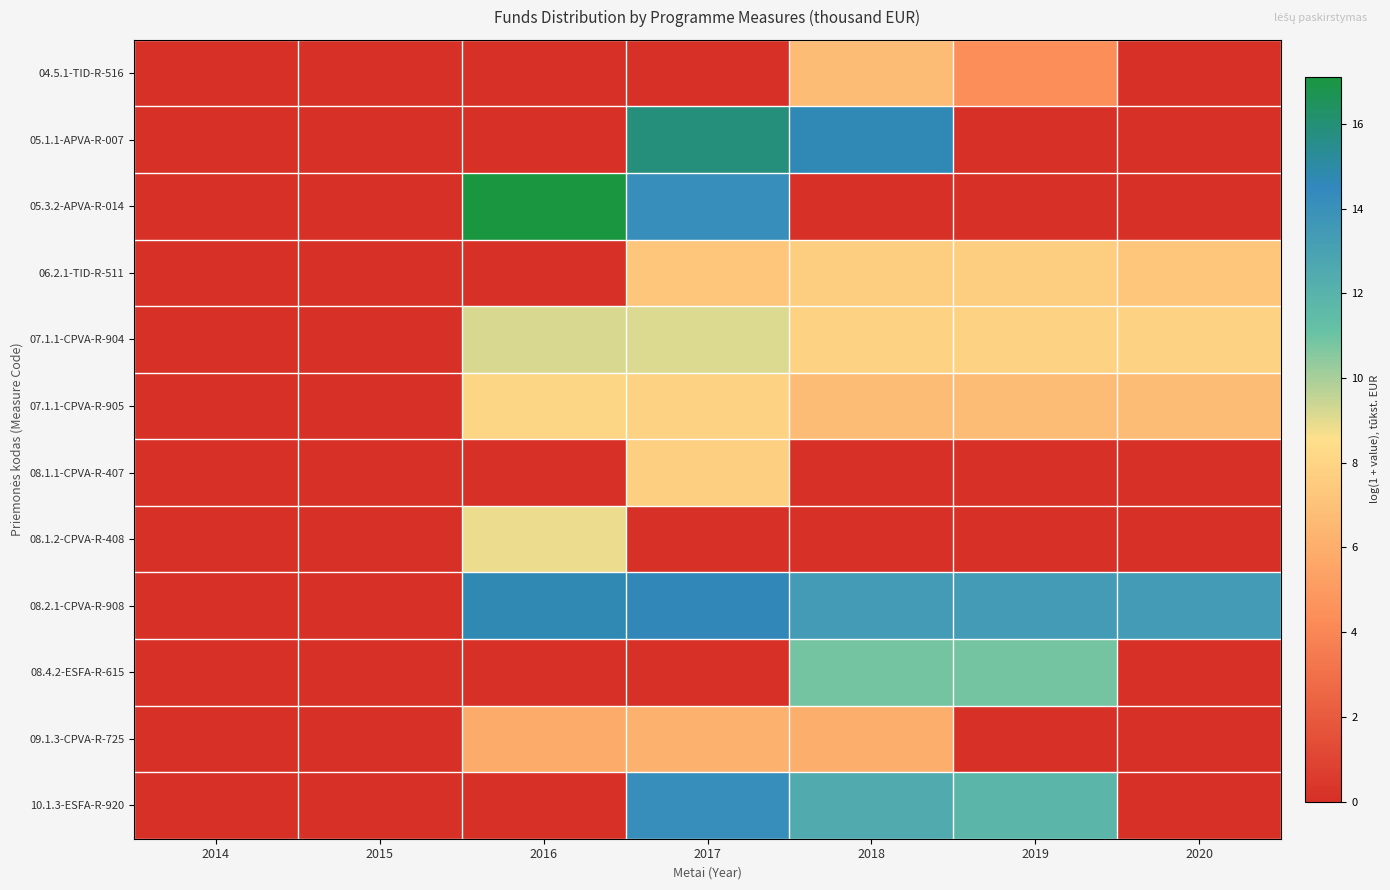

Which series has the largest range (max minus min)?

05.3.2-APVA-R-014